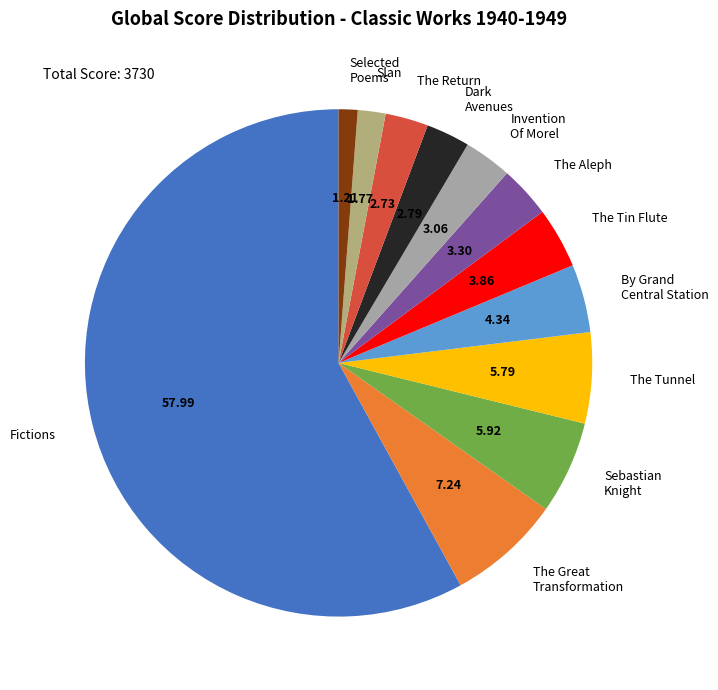

Do Slan and Dark Avenues together represent more than half of the pie?

No